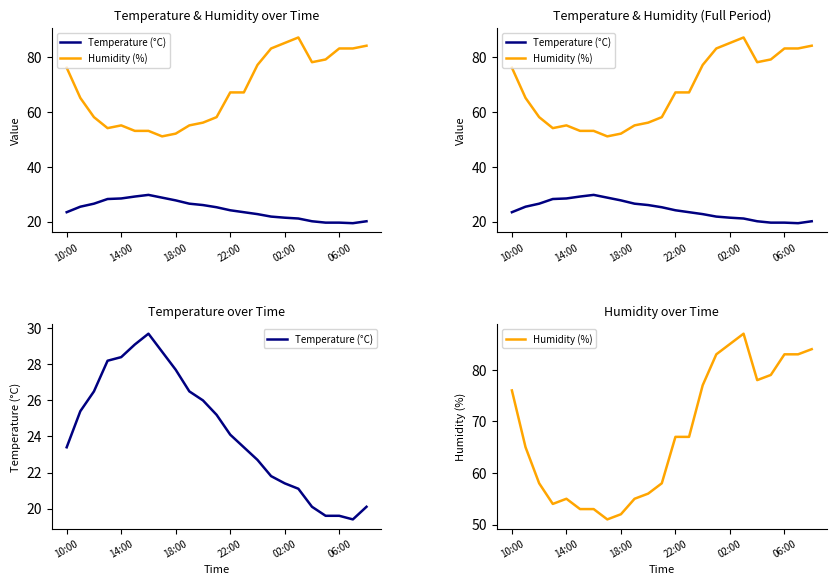

How many data points in Temperature (°C) are above 24?

12